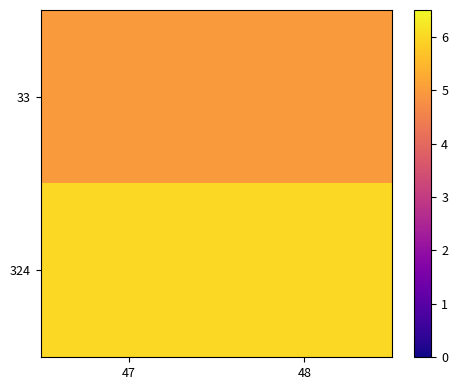

What is the total value across all series at 47?

11